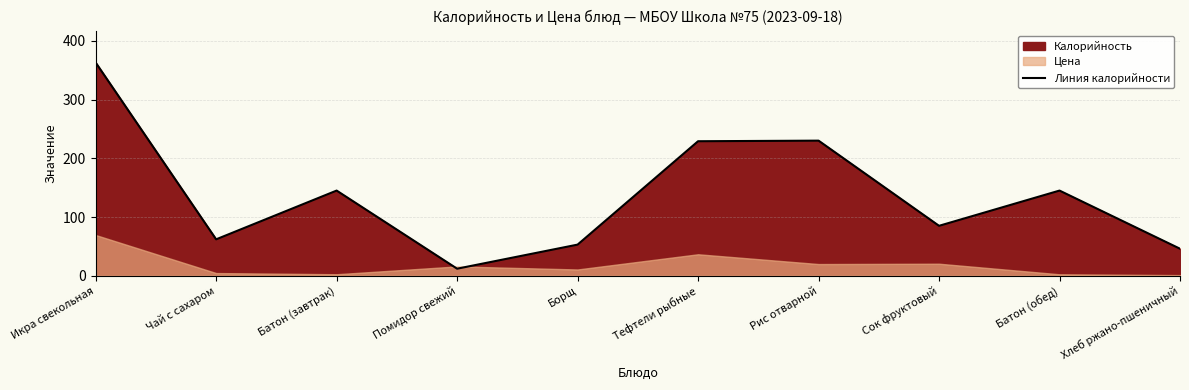

At which category does the data reach its first local peak?

Батон (завтрак)